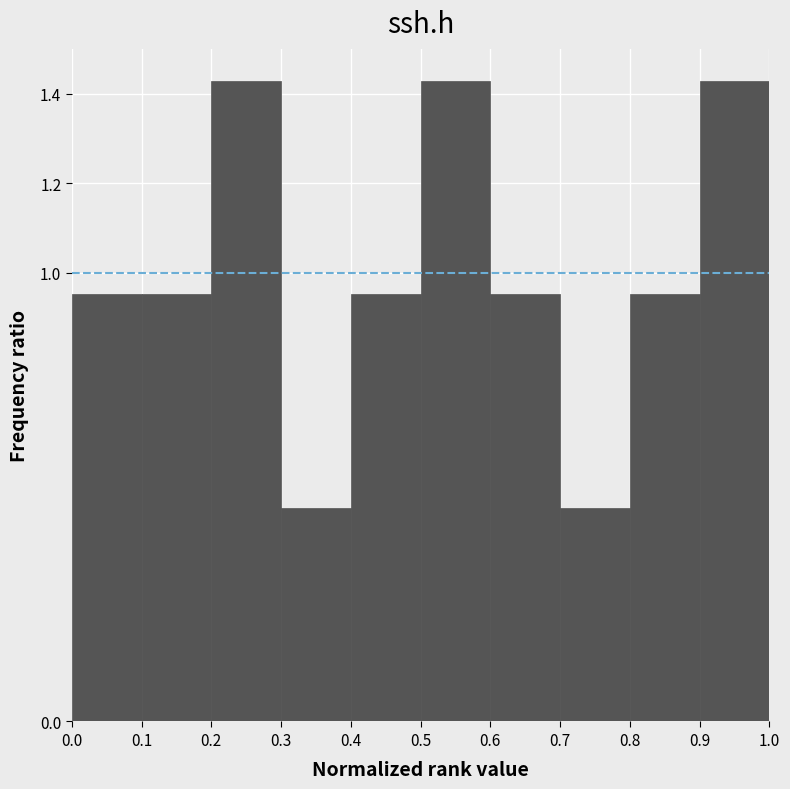

Reading left to right, transcribe this chart: for each bar, give the range it covers on the x-axis and its height. The values are not printed on the chart, so give them approximately, as read against the axis.

0.0 to 0.1: 0.96
0.1 to 0.2: 0.96
0.2 to 0.3: 1.42
0.3 to 0.4: 0.48
0.4 to 0.5: 0.96
0.5 to 0.6: 1.42
0.6 to 0.7: 0.96
0.7 to 0.8: 0.48
0.8 to 0.9: 0.96
0.9 to 1.0: 1.42